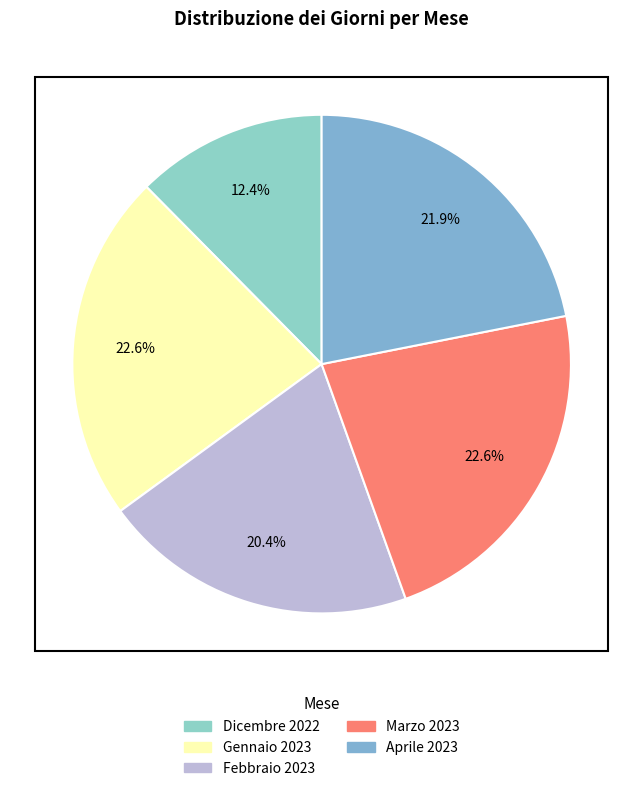

How many slices are in this pie chart?

5